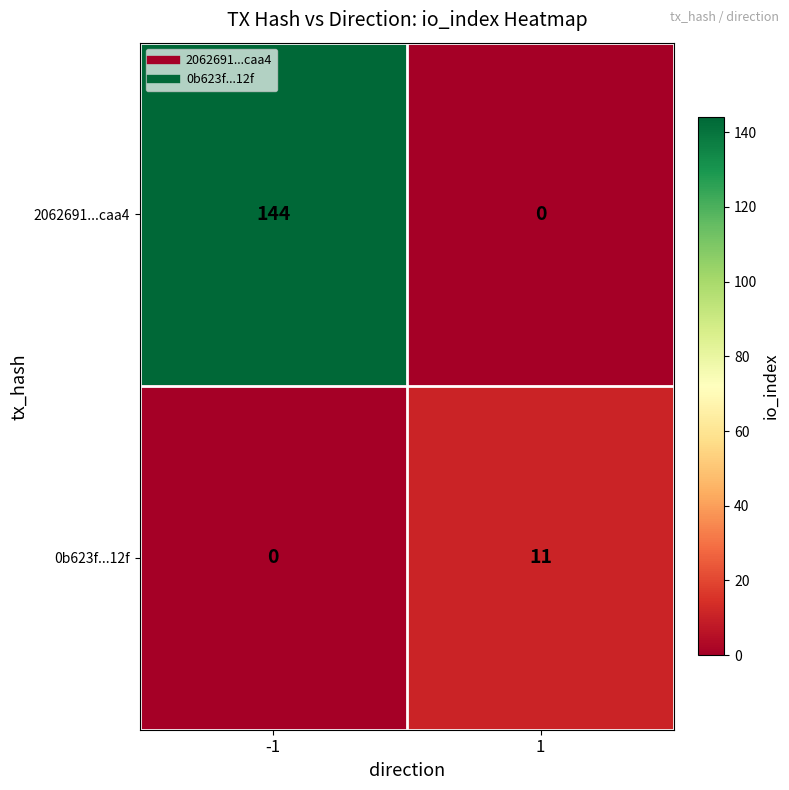

Which series has the widest spread of values?

2062691...caa4